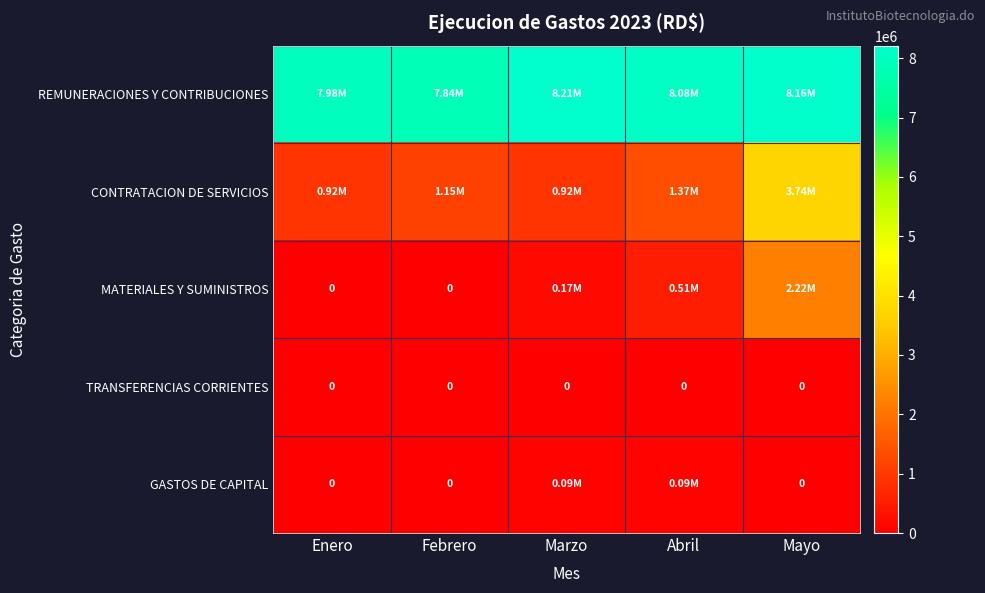

Rank the series by their maximum value, from lowest to highest.

TRANSFERENCIAS CORRIENTES, GASTOS DE CAPITAL, MATERIALES Y SUMINISTROS, CONTRATACION DE SERVICIOS, REMUNERACIONES Y CONTRIBUCIONES